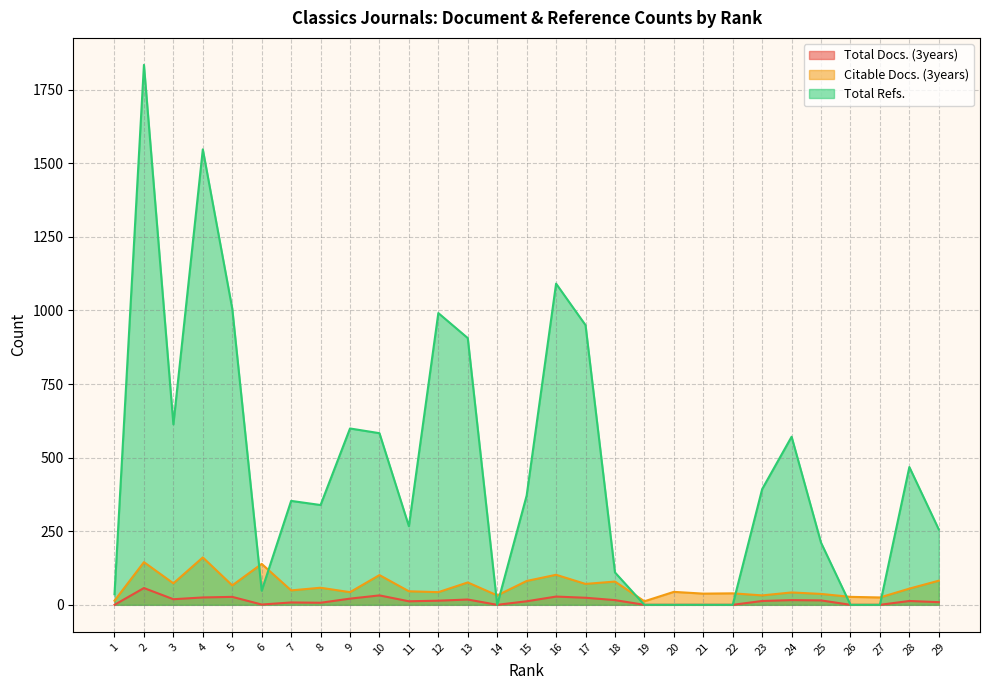

What are all the series names shown in the legend?

Total Docs. (3years), Citable Docs. (3years), Total Refs.